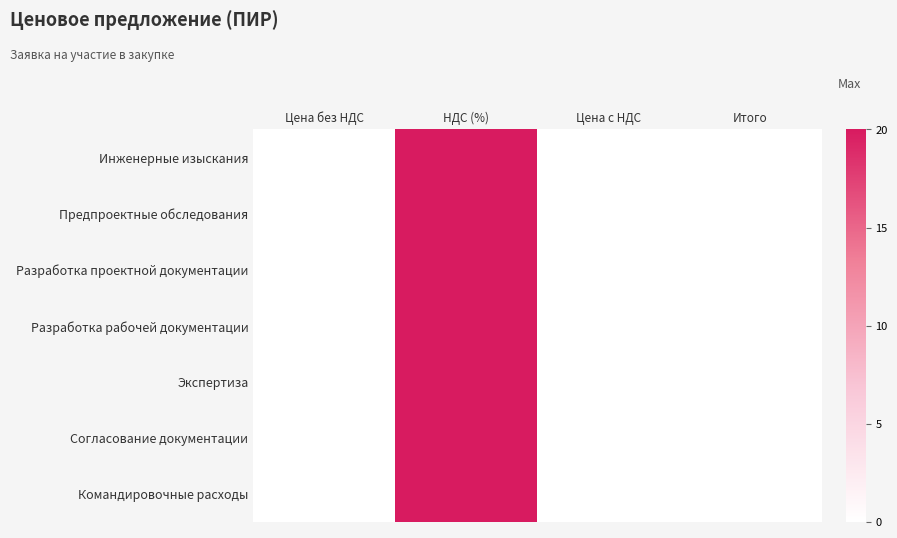

At which category is the sum across all series the highest?

НДС (%)